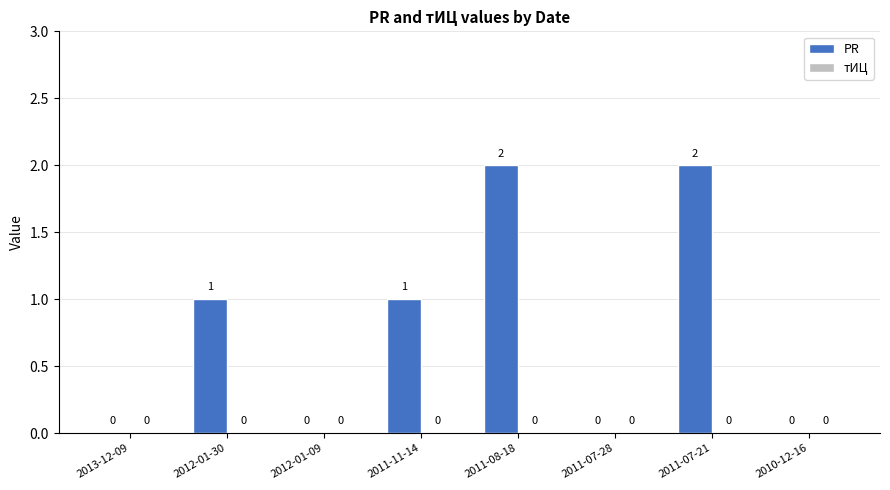

Which has a higher value, 2012-01-30 or 2011-07-28?

2012-01-30